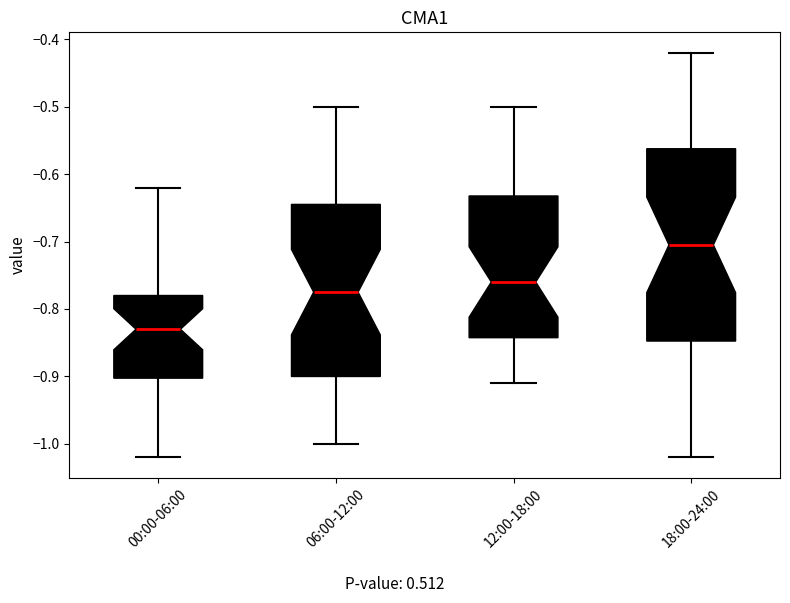

Reading left to right, read every box against the y-axis: the position of its median line, the range the box covers, and the ends of its whiskers. The values are not printed on the chart, so give them approximately, as read against the axis.

00:00-06:00: median -0.83, box -0.90 to -0.78, whiskers -1.02 to -0.62
06:00-12:00: median -0.77, box -0.90 to -0.64, whiskers -1.00 to -0.50
12:00-18:00: median -0.76, box -0.84 to -0.63, whiskers -0.91 to -0.50
18:00-24:00: median -0.70, box -0.85 to -0.56, whiskers -1.02 to -0.42